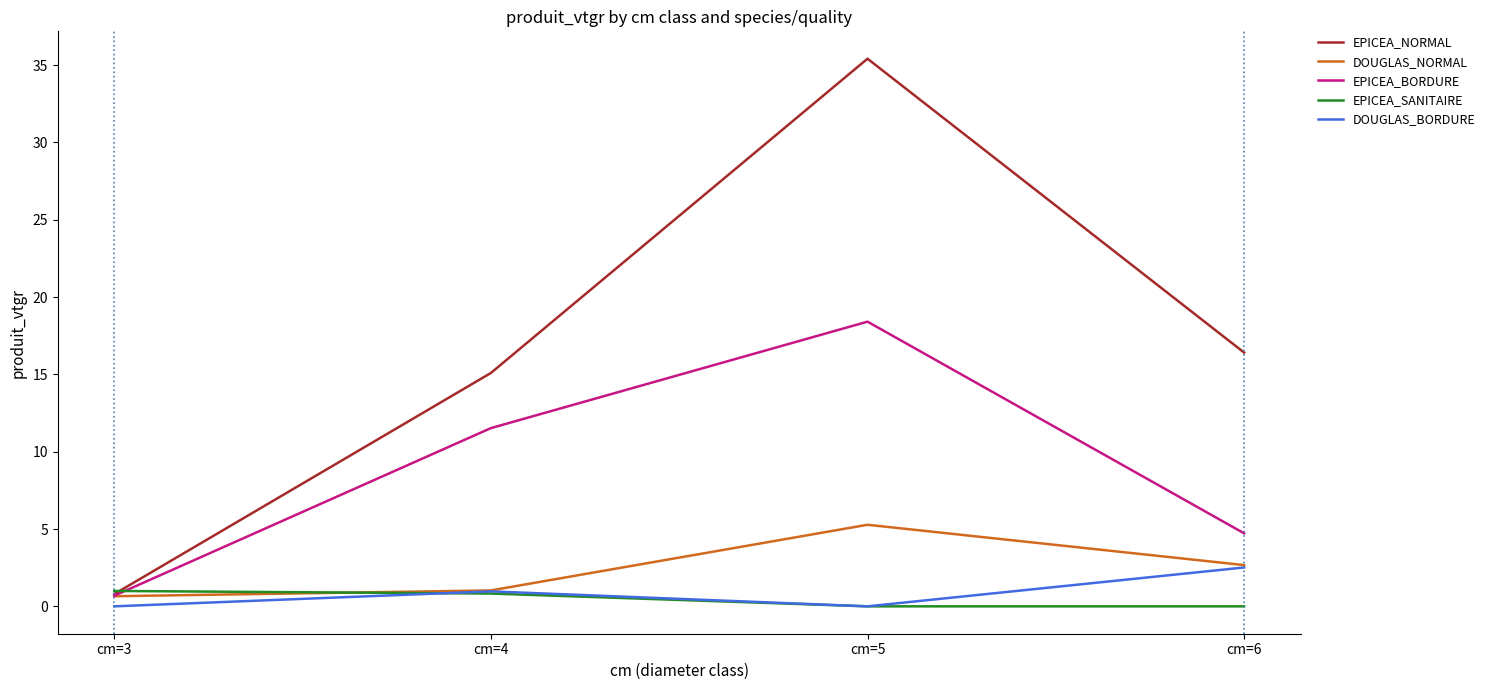

Reading left to right, extract all data points from this chart.

EPICEA_NORMAL: cm=3=0.8	cm=4=15.1	cm=5=35.4	cm=6=16.4
DOUGLAS_NORMAL: cm=3=0.7	cm=4=1.0	cm=5=5.3	cm=6=2.7
EPICEA_BORDURE: cm=3=0.7	cm=4=11.5	cm=5=18.4	cm=6=4.7
EPICEA_SANITAIRE: cm=3=1.0	cm=4=0.8	cm=5=0.0	cm=6=0.0
DOUGLAS_BORDURE: cm=3=0.0	cm=4=1.0	cm=5=0.0	cm=6=2.5